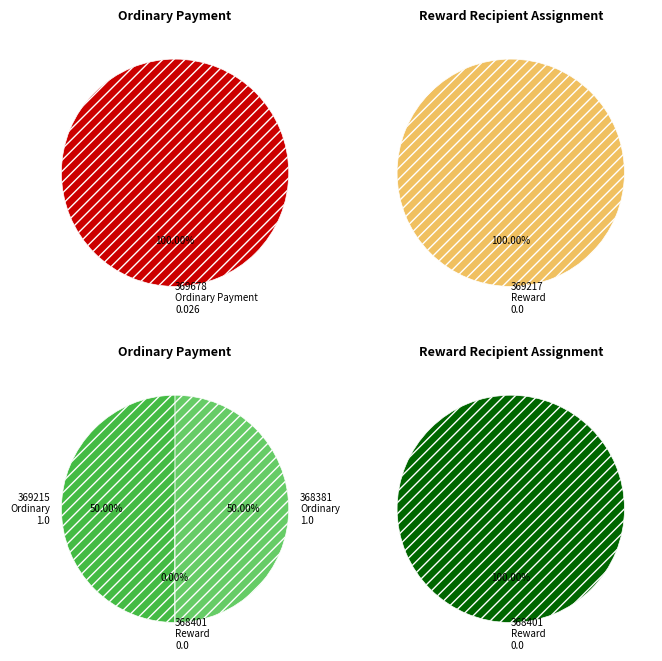

Do 369678 Ordinary Payment and 369215 Ordinary Payment together represent more than half of the pie?

Yes